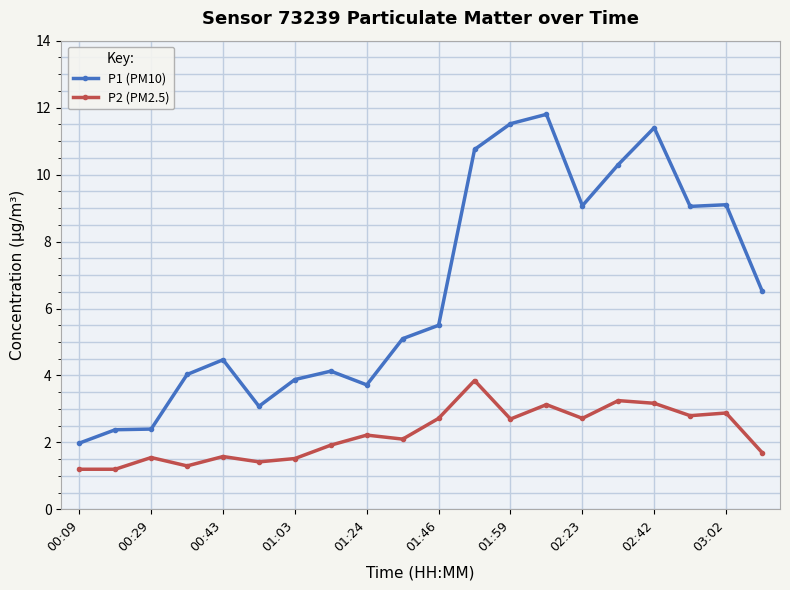

Which series has the widest spread of values?

P1 (PM10)